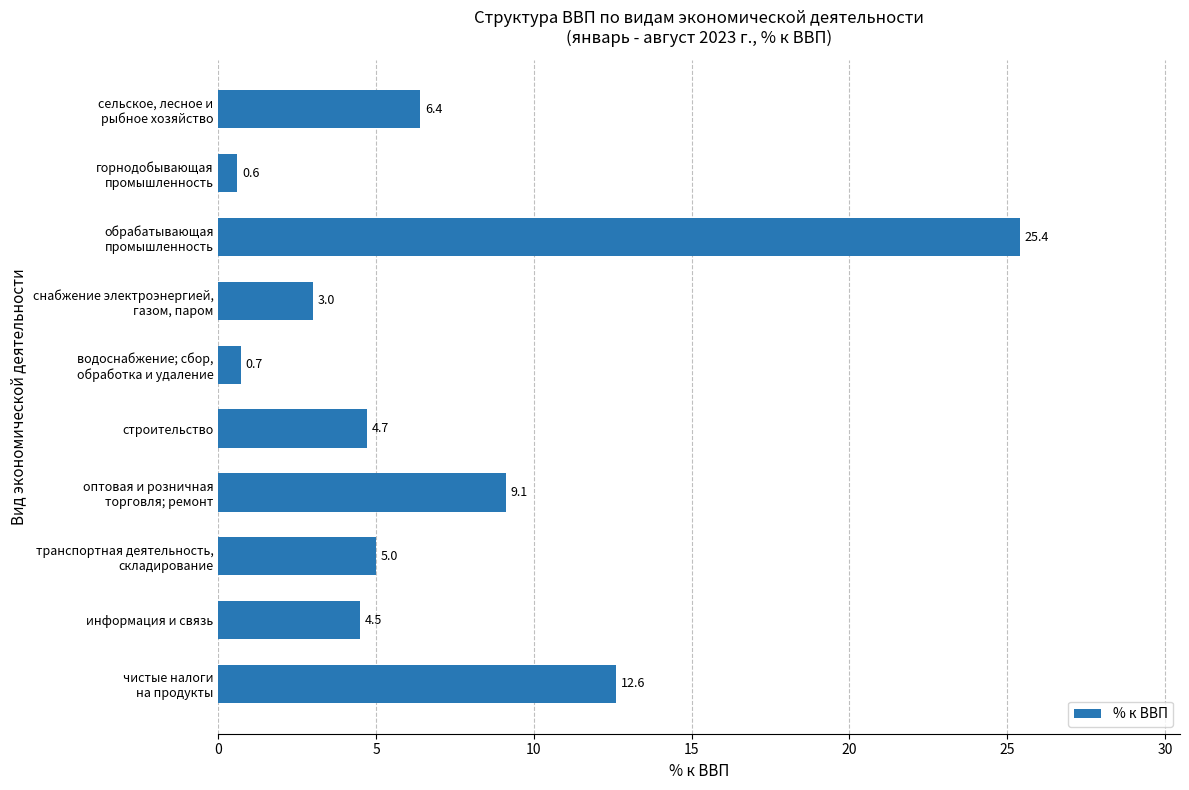

What is the difference between the maximum and minimum values?

24.8